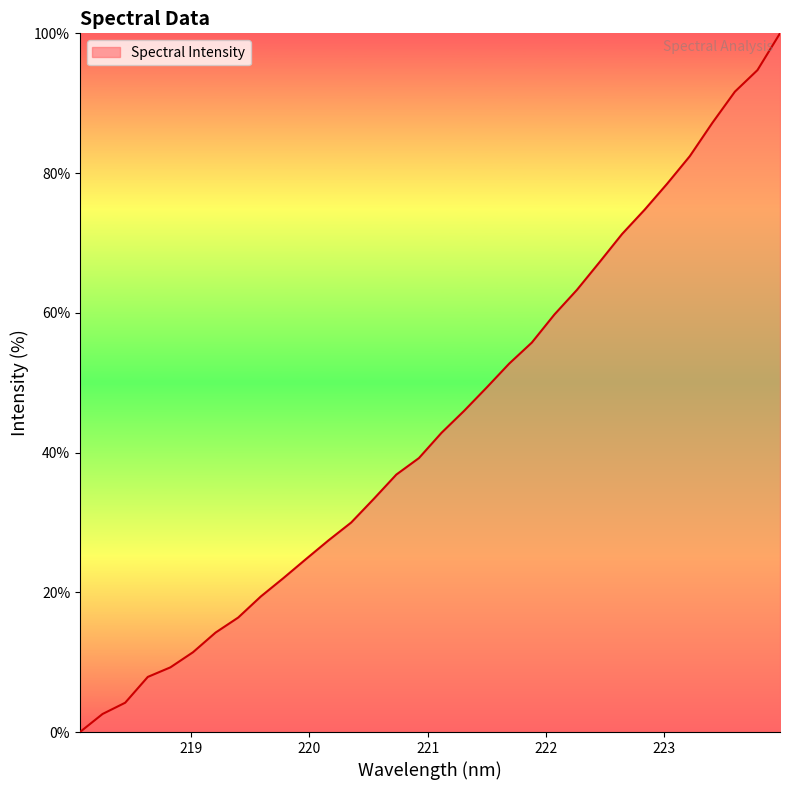

True or false: the data has more than 0 interior local peaks.

False